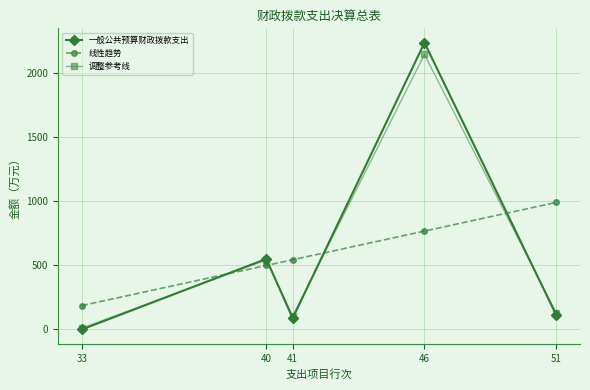

Reading right to left, list all the values displayed in this chart.

一般公共预算财政拨款支出: 112.4	2238.7	88.3	550.8	0.0
线性趋势: 991.8	768.1	544.4	499.6	186.4
调整参考线: 126.8	2146.7	103.9	543.3	10.0